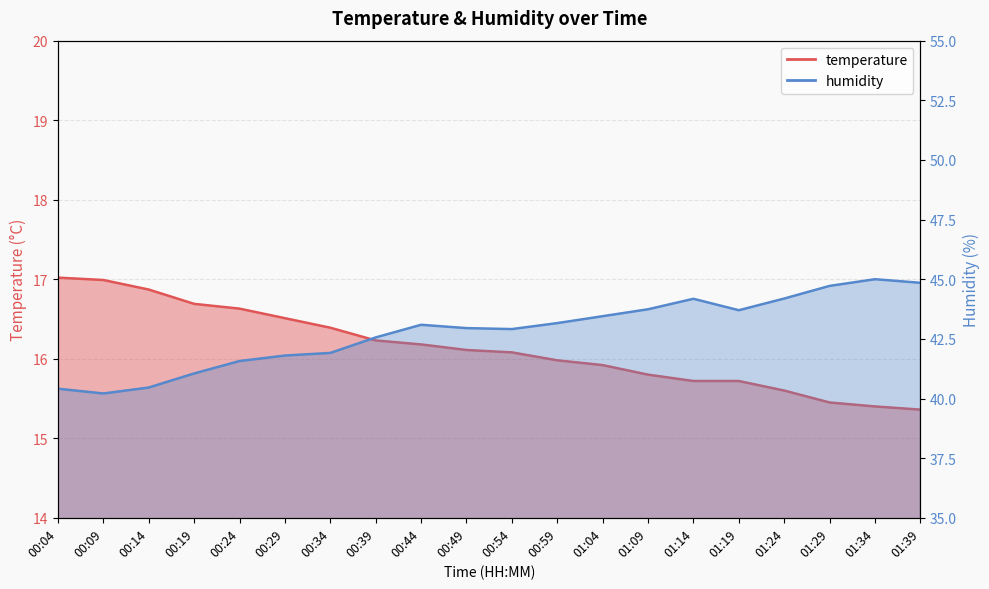

What is the average value of the humidity series?

42.8